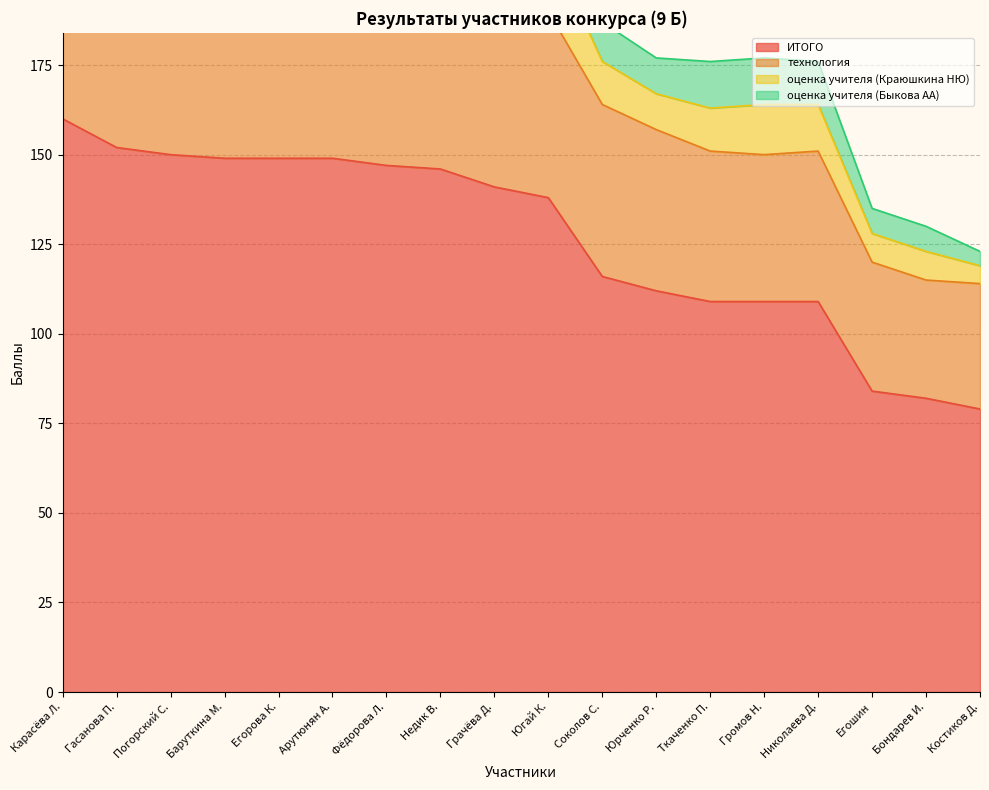

Where is ИТОГО nearest to the value 119?

Соколов С.